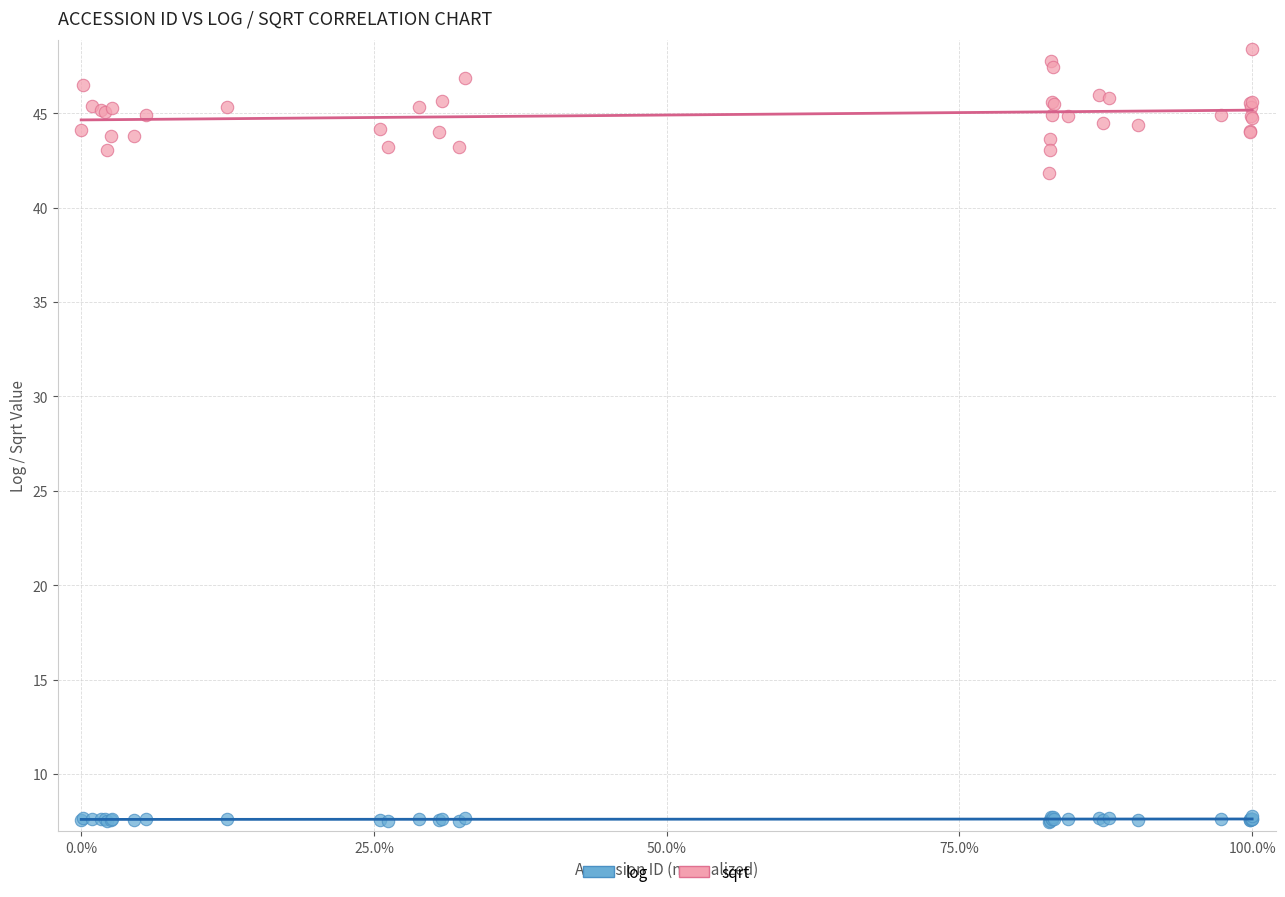

Which series reaches the maximum Y coordinate?

sqrt